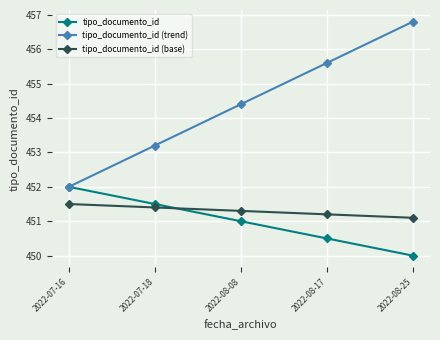

The value of tipo_documento_id (base) at 2022-07-18 is 121.8. True or false?

False